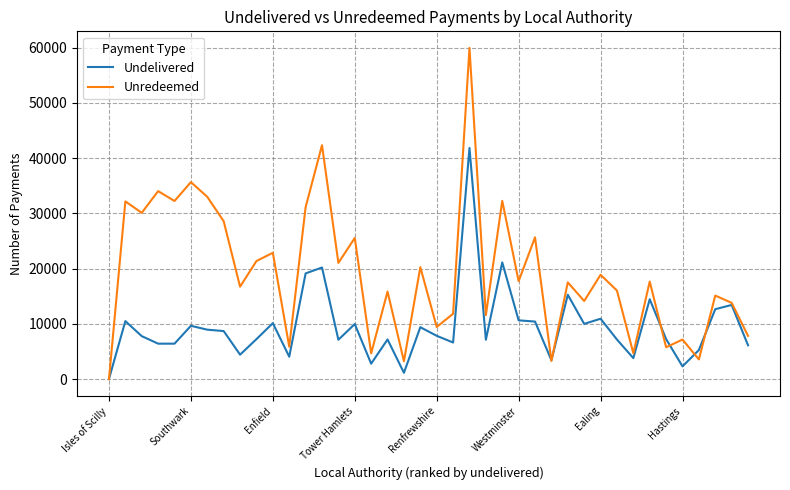

Which series has the largest total across all categories?

Unredeemed